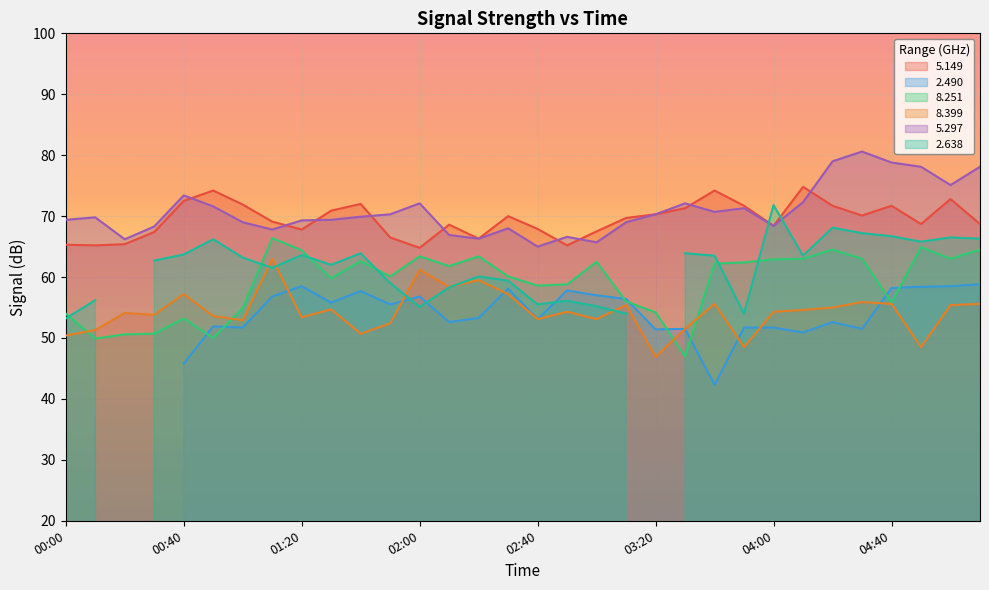

At which category is the sum across all series the highest?

04:20